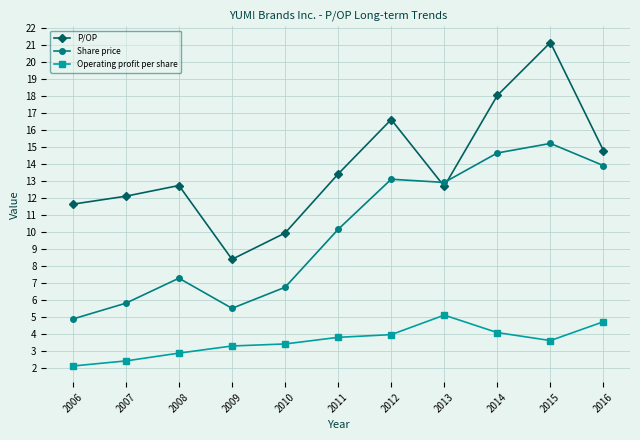

At which label does Operating profit per share reach its peak?

2013